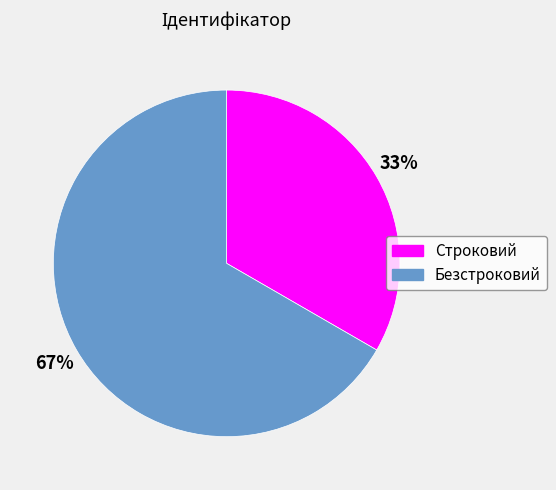

To the nearest percent, what percentage of the pie is Строковий?

33%